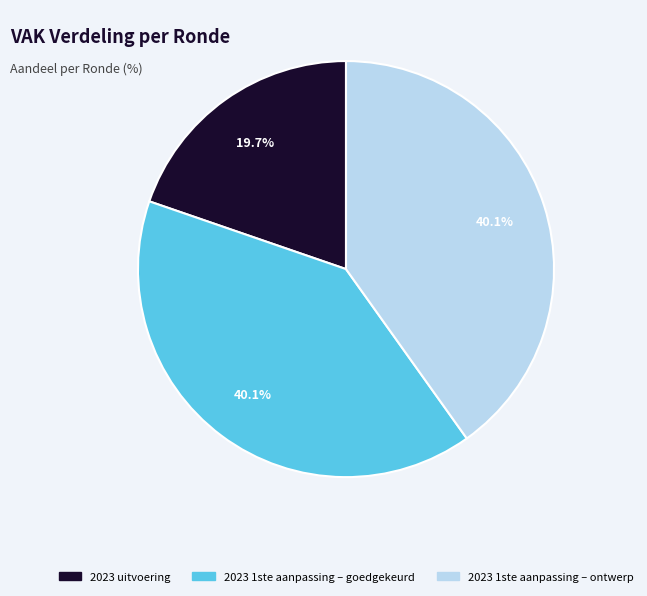

Does 2023 1ste aanpassing – ontwerp account for over 50% of the chart?

No